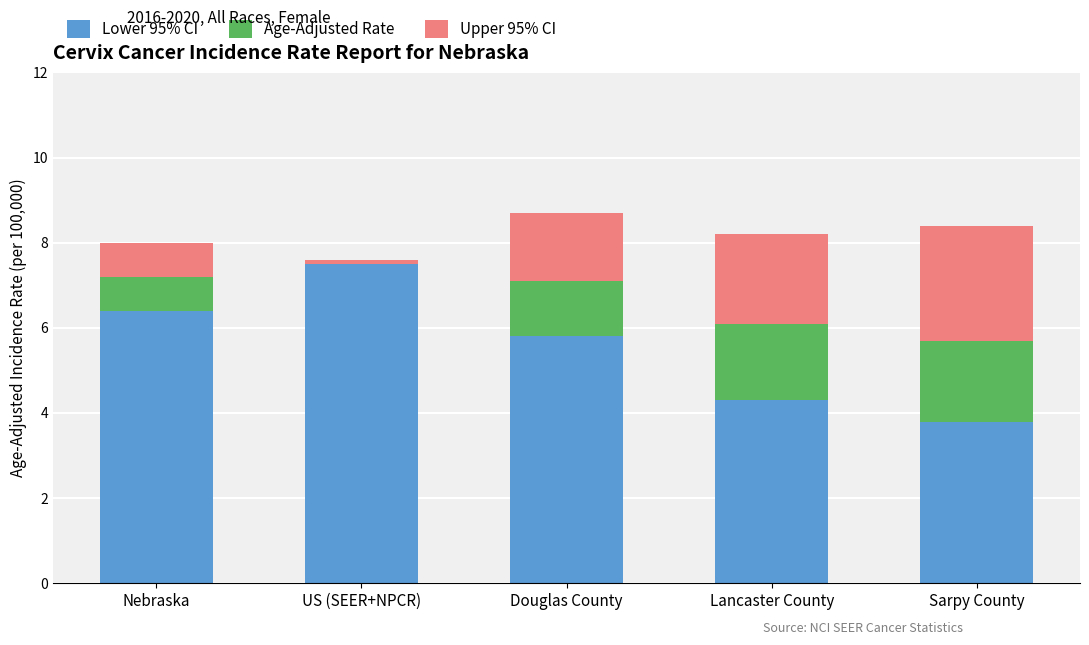

Which category has the highest value in the Lower 95% CI series?

US (SEER+NPCR)